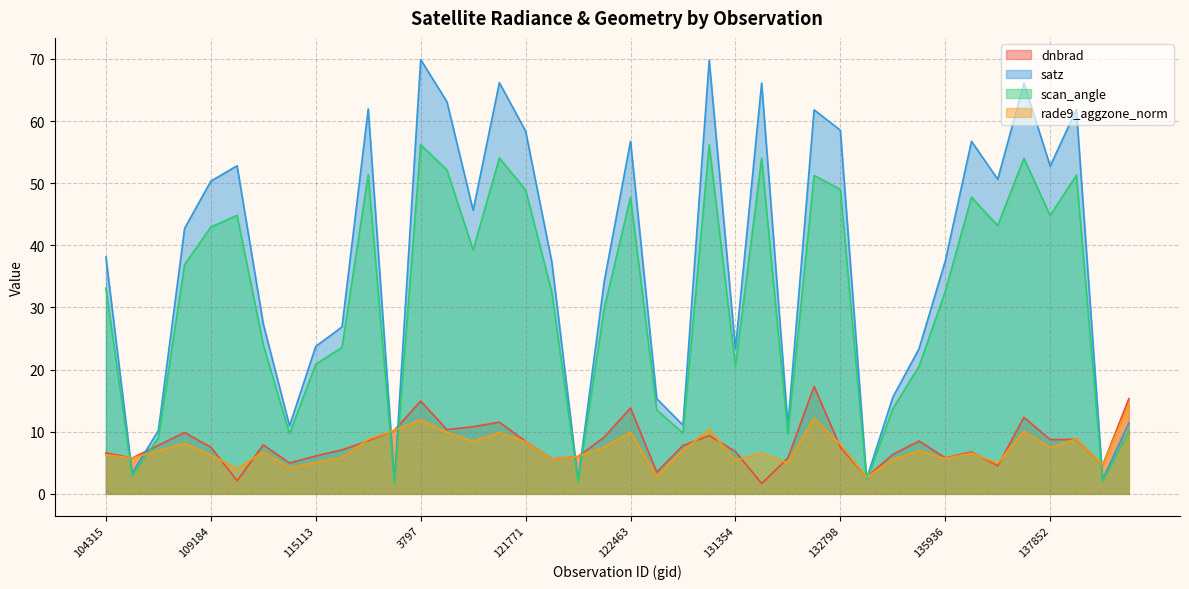

The value of scan_angle at 104315 is 33.1. True or false?

True